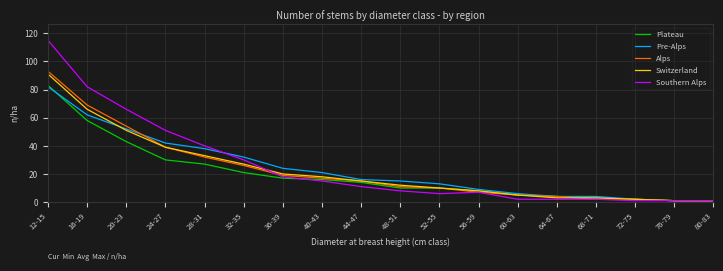

Between 32-35 and 44-47, which series saw the biggest shift?

Southern Alps